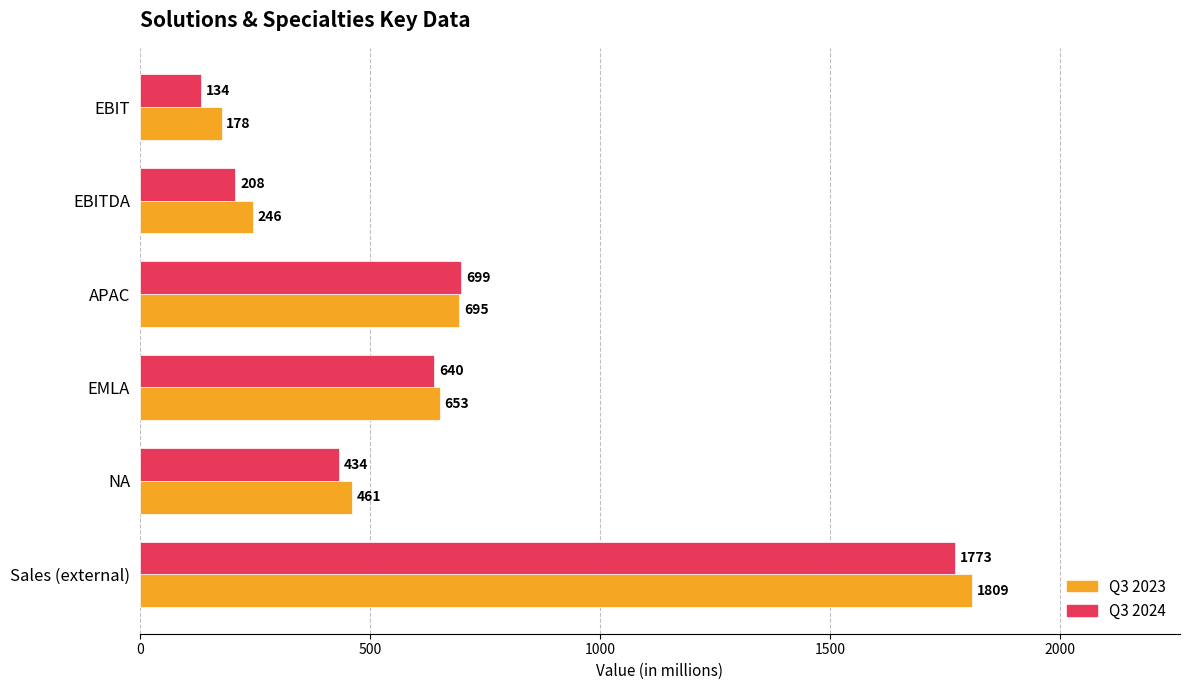

What is the difference between the highest and lowest values at Sales (external)?

36